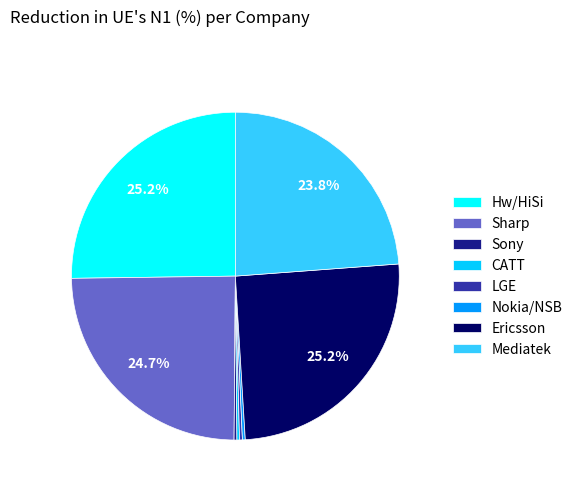

Do Sony and Sharp together represent more than half of the pie?

No